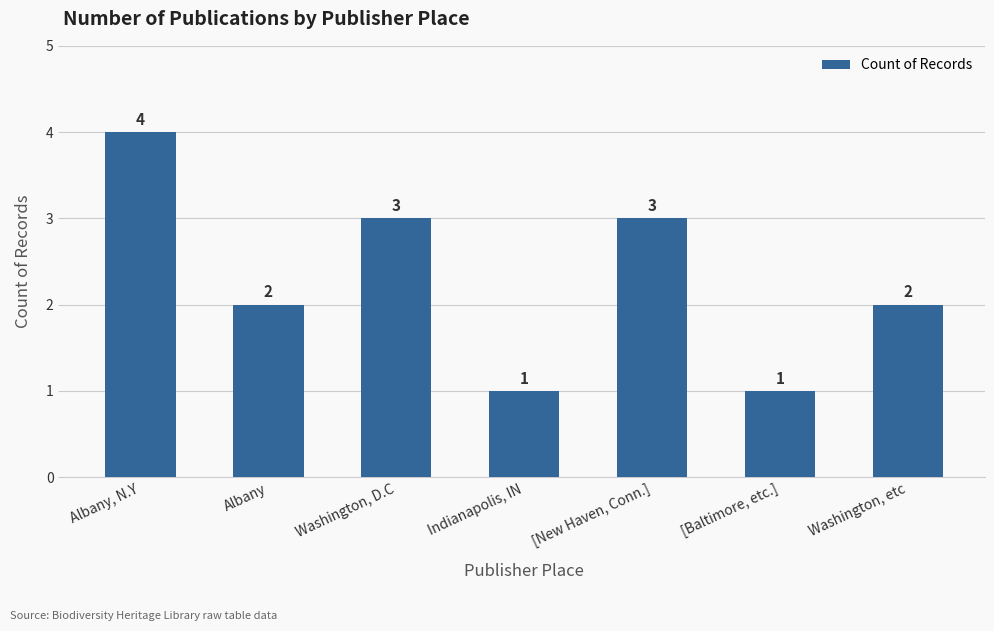

How many data points are less than 2?

2